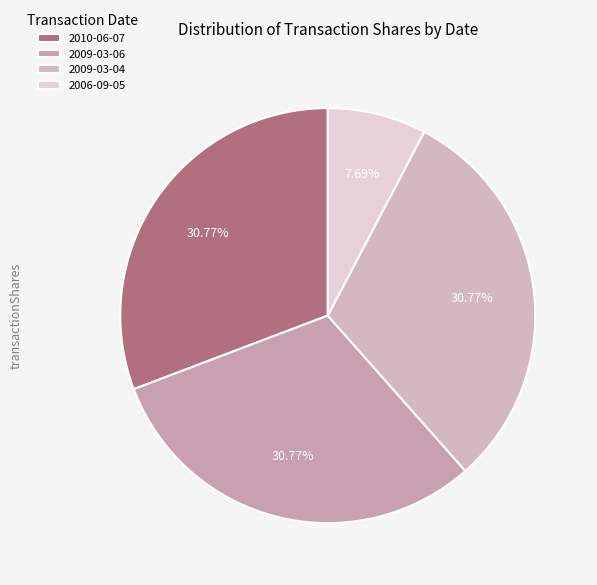

What percentage do 2009-03-04 and 2006-09-05 together represent?

38.5%